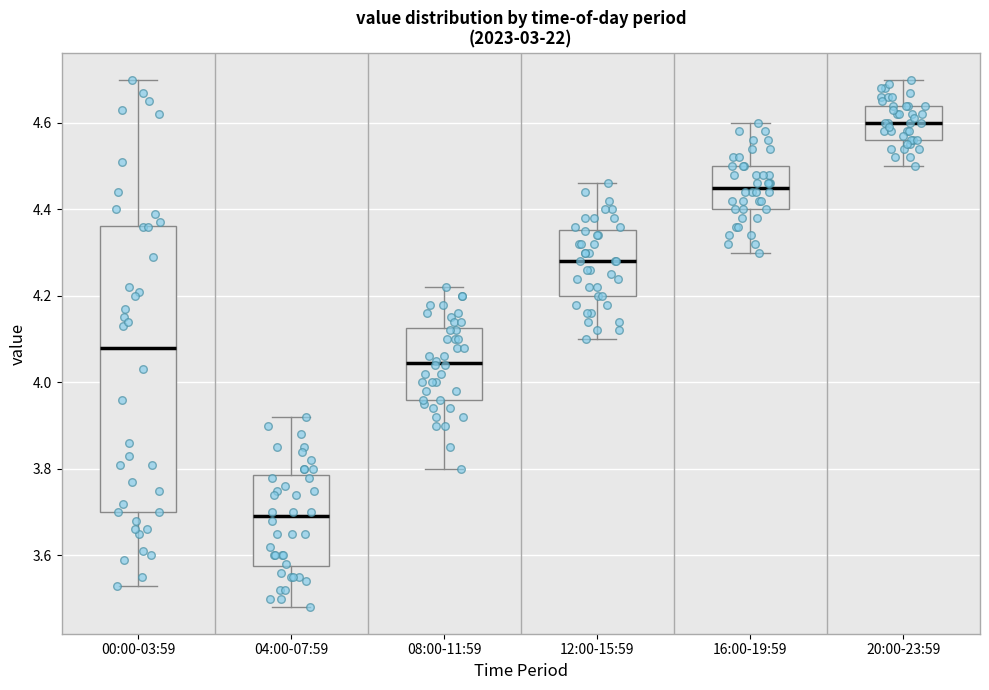

Comparing the boxes themselves (not the whiskers), which one is the tallest?

00:00-03:59